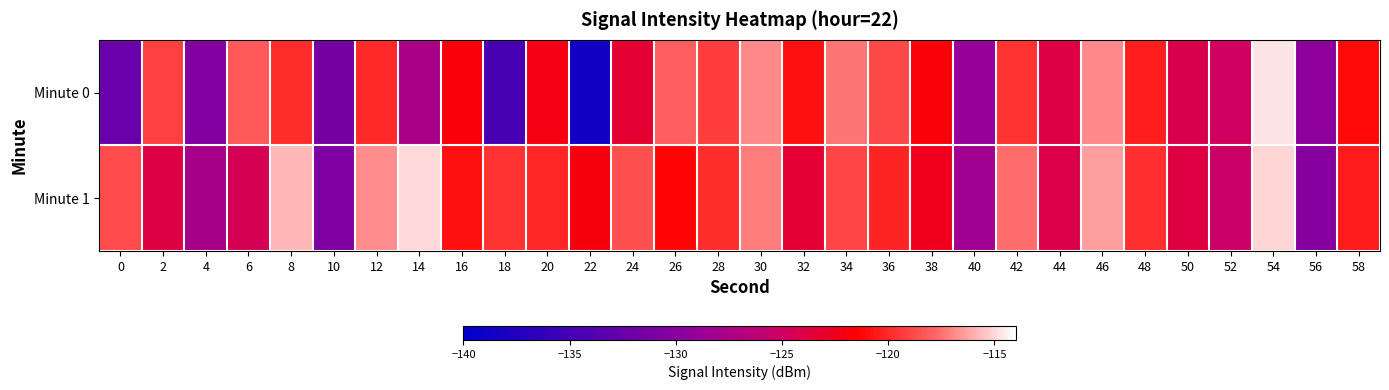

Which has a higher value, 10 or 28?

28